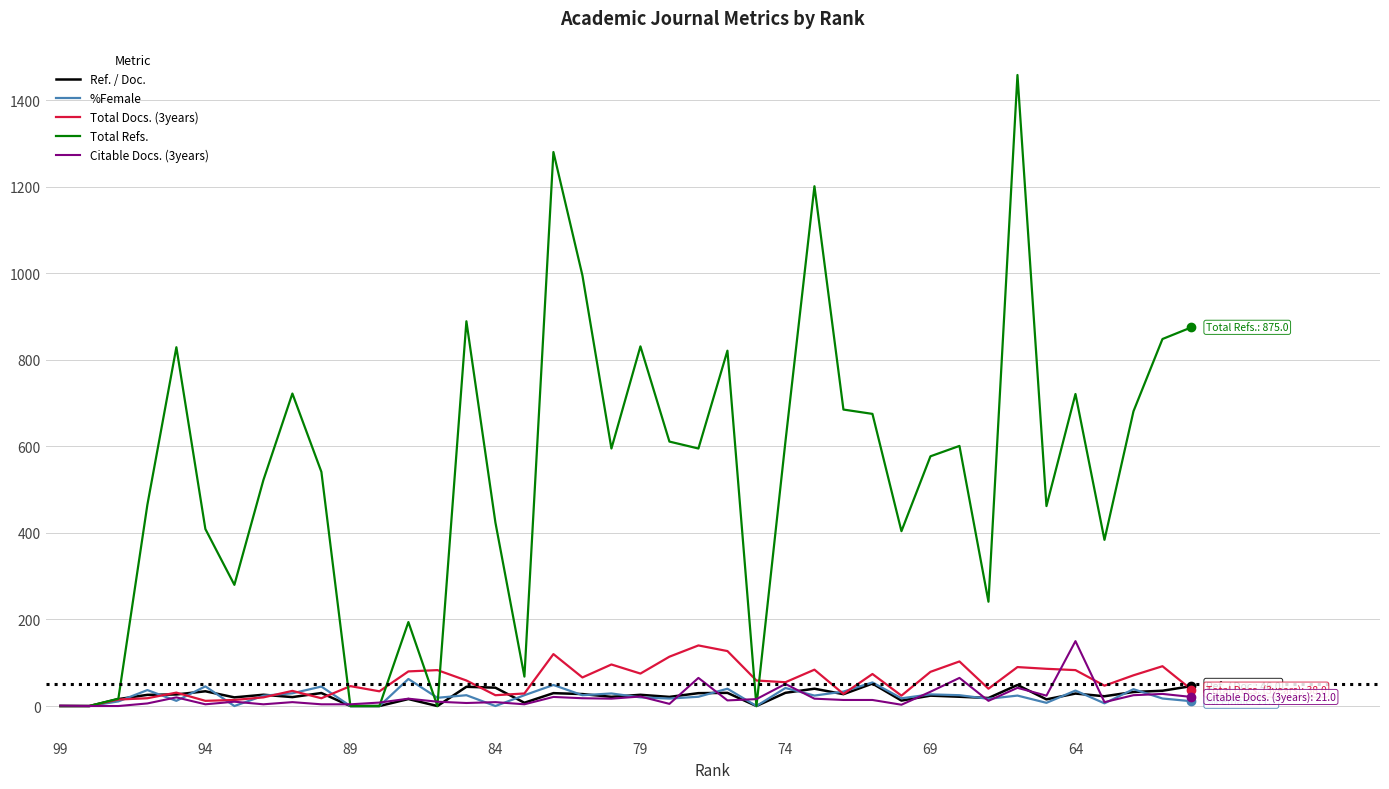

Which series has the largest total across all categories?

Total Refs.